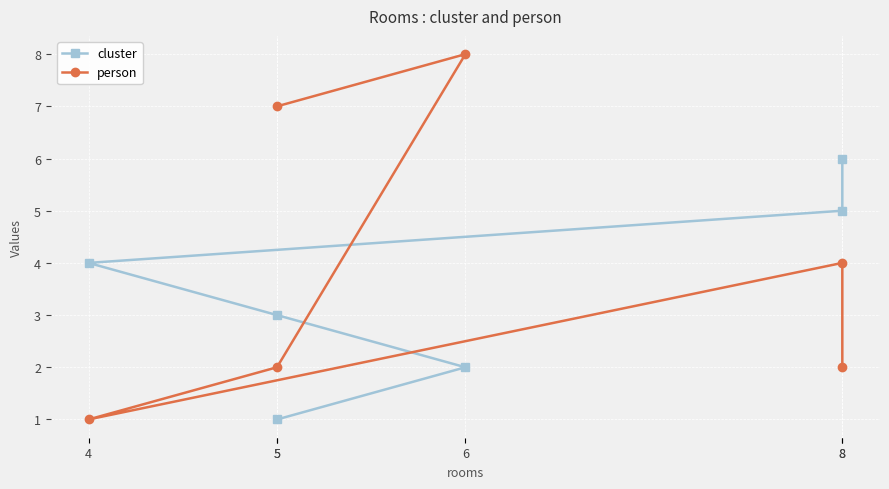

What is the difference between the second highest and minimum values in the person series?

6